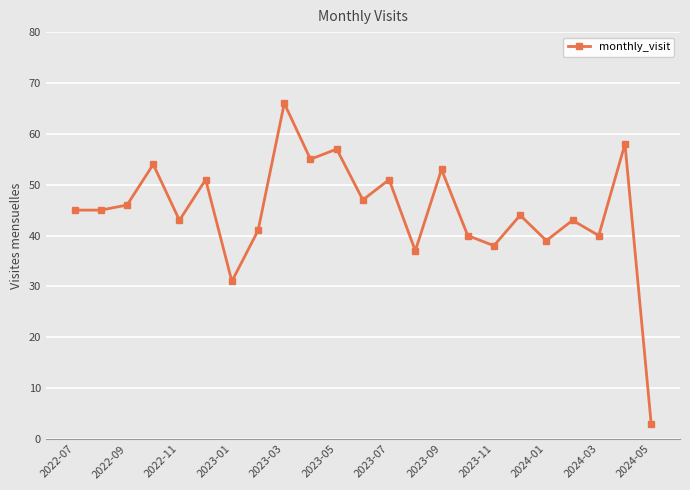

What is the sum of all values?

1027